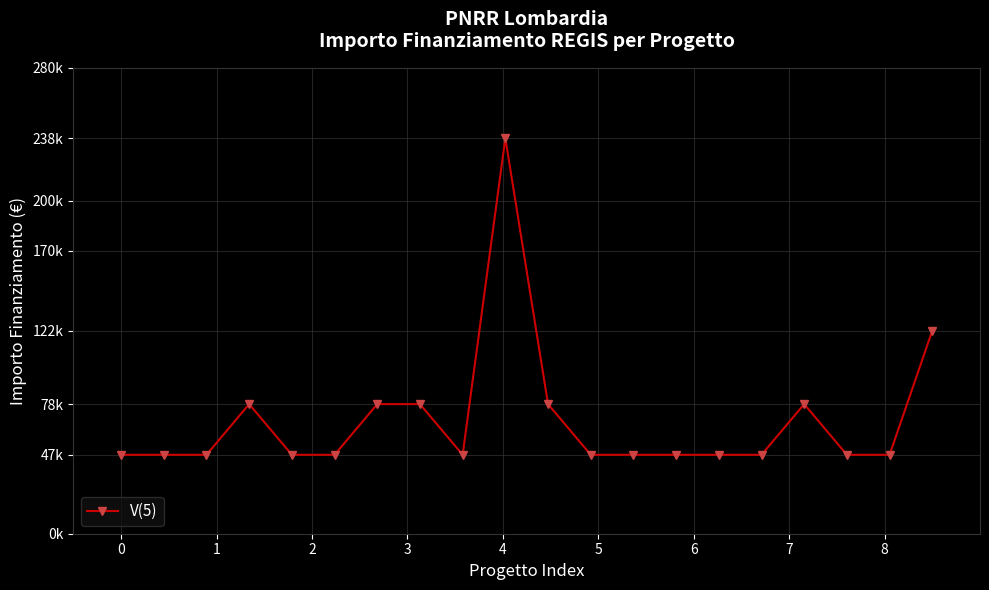

Is this an area chart (filled region under the line)?

No